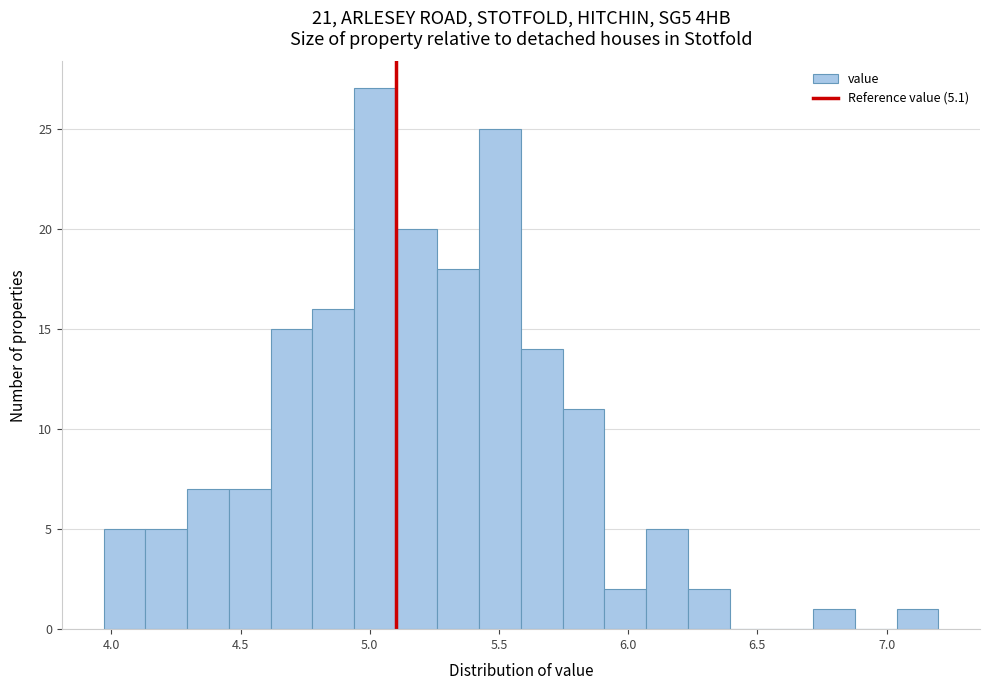

Around what value on the x-axis is the tallest bar? Give the approximate position of its centre, as read against the axis.

5.00